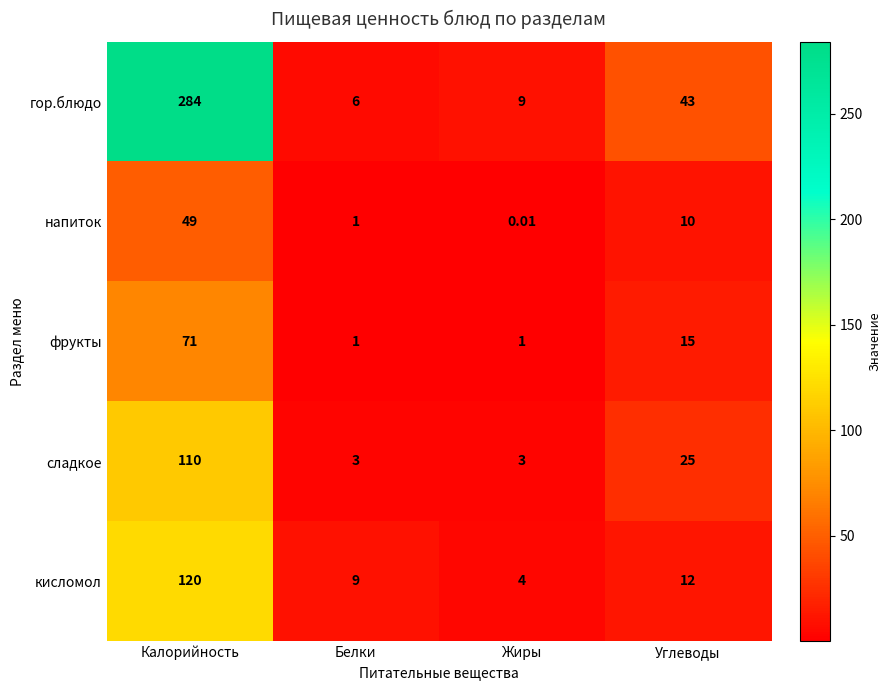

How many categories are shown in the chart?

4